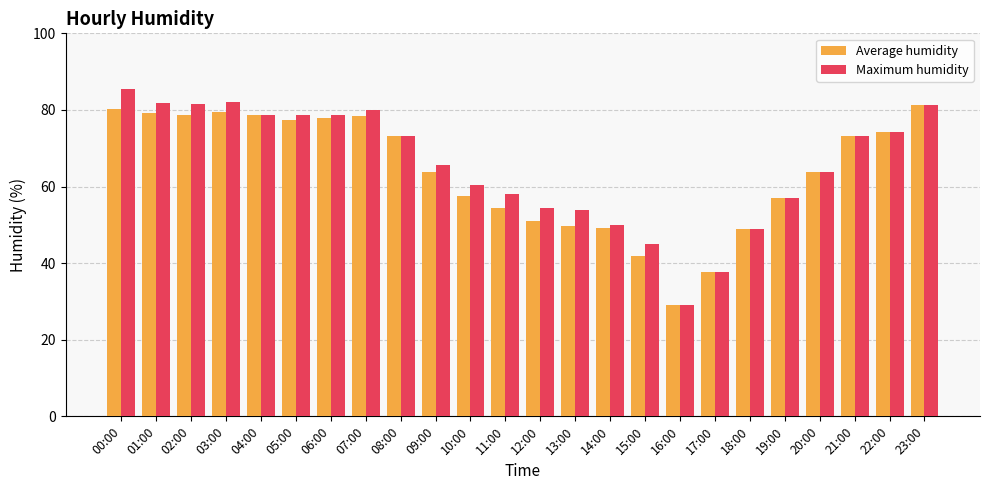

How many bars are there in total?

48